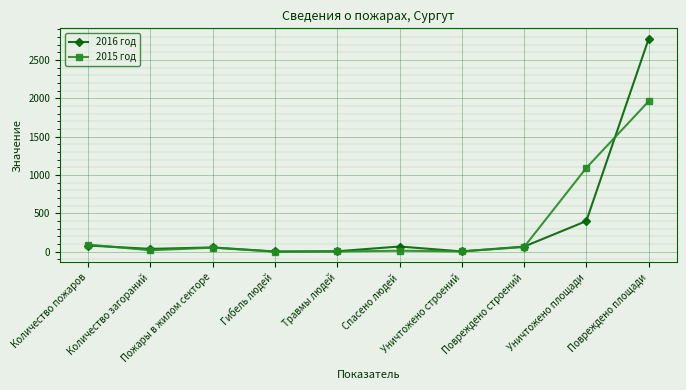

What is the label of the 9th point from the left?

Уничтожено площади